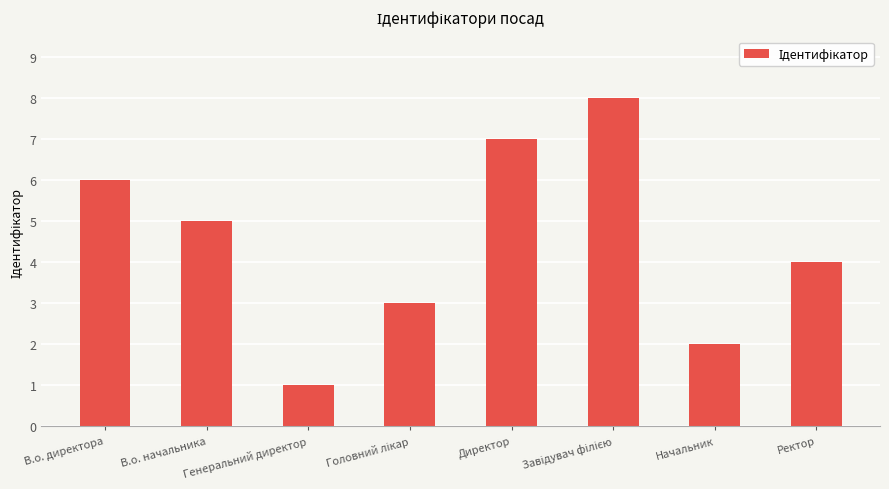

What is the label of the 2nd bar from the left?

В.о. начальника